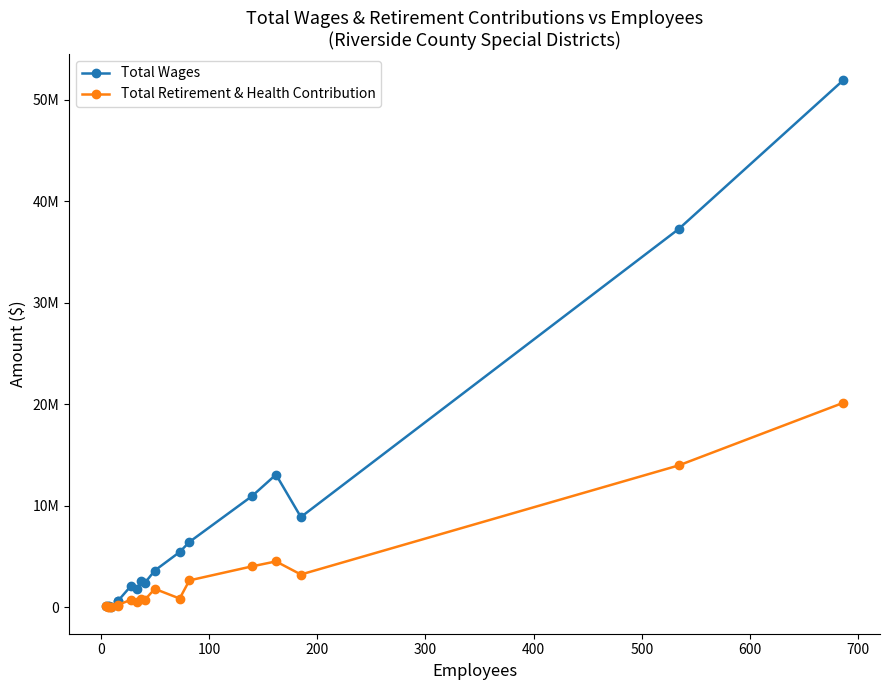

How many data points in Total Wages are less than 2639493?

9